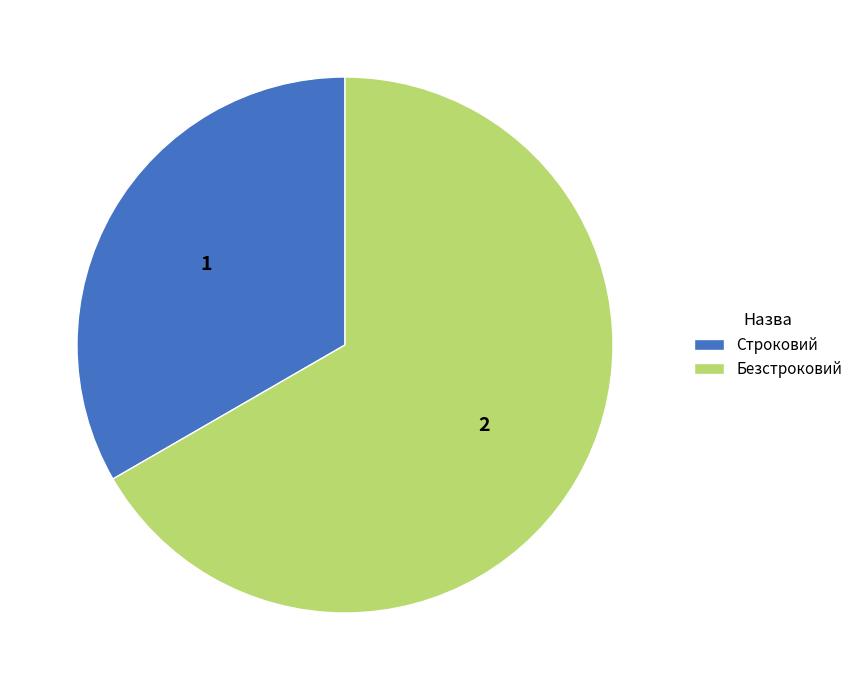

How many segments does this pie chart have?

2